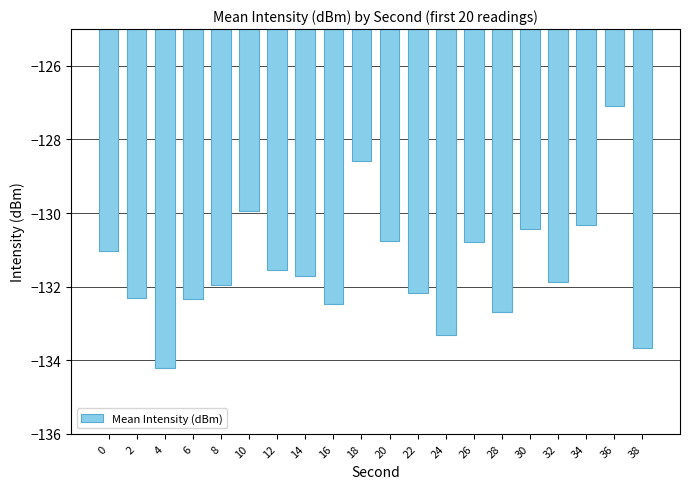

What is the difference between the second highest and minimum values?

5.6